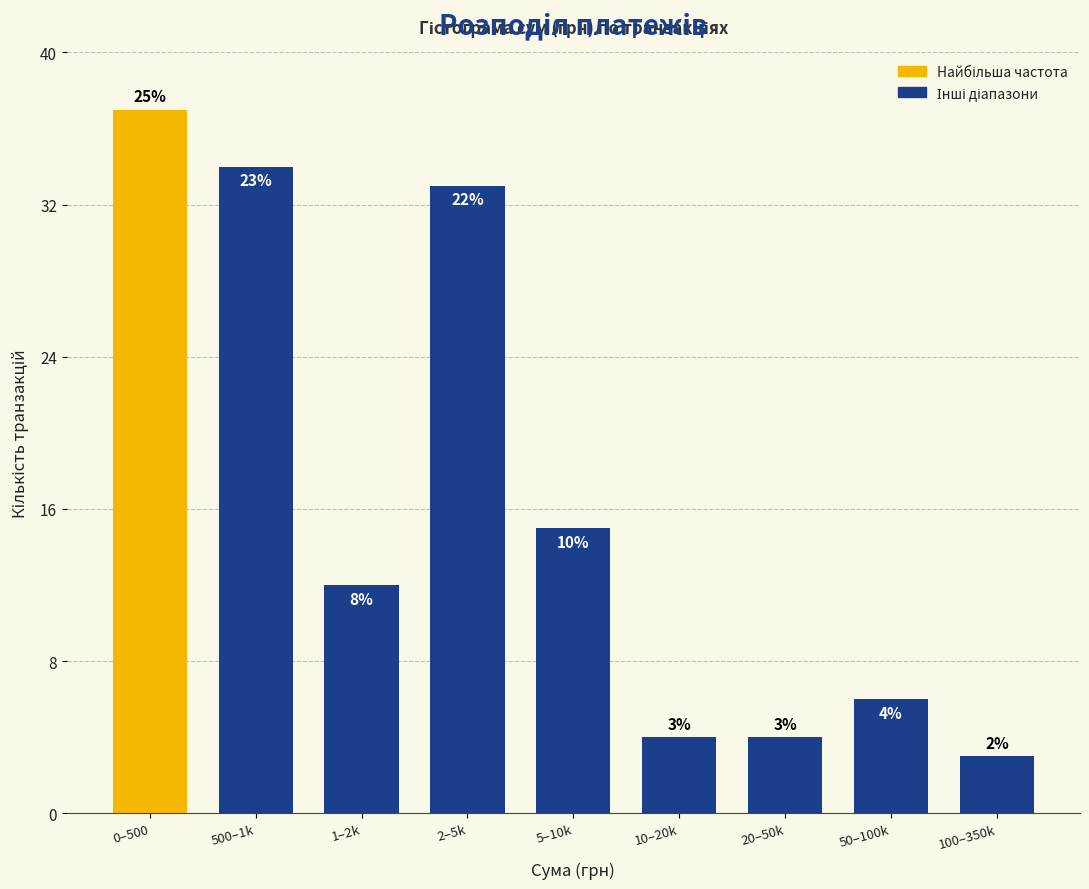

Are the bars horizontal?

No